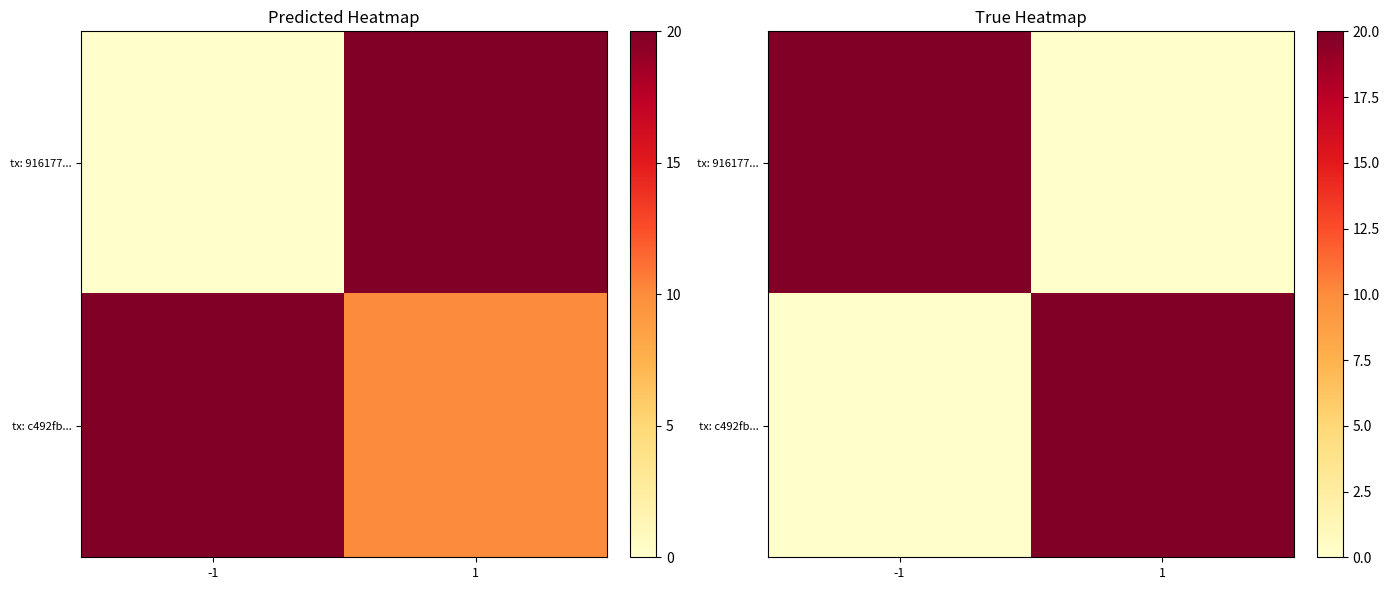

At how many categories does at least one series exceed 14?

2